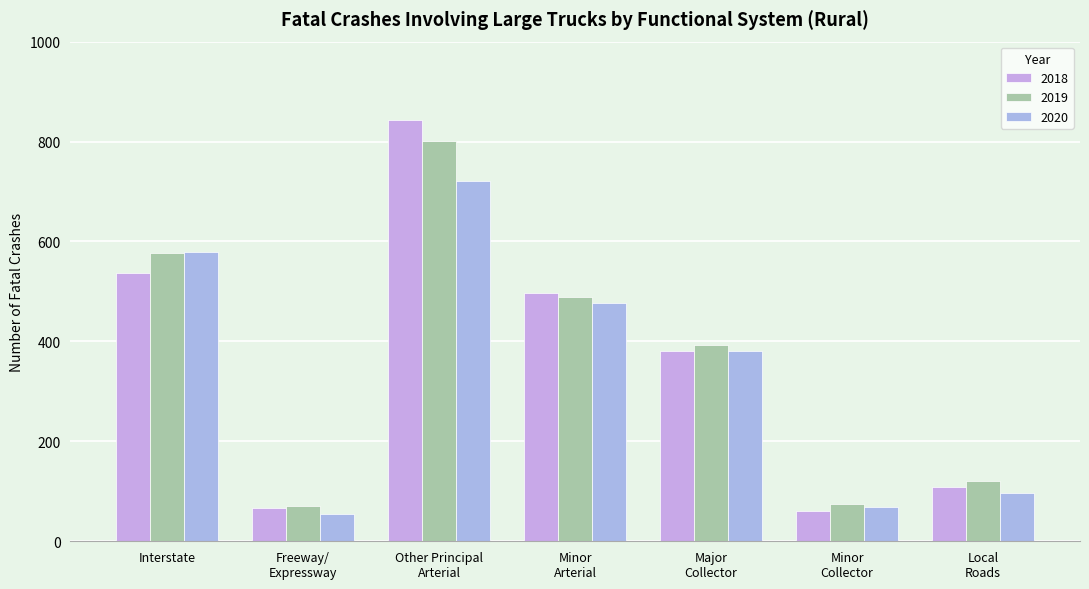

Between Other Principal
Arterial and Minor
Arterial, which is larger?

Other Principal
Arterial